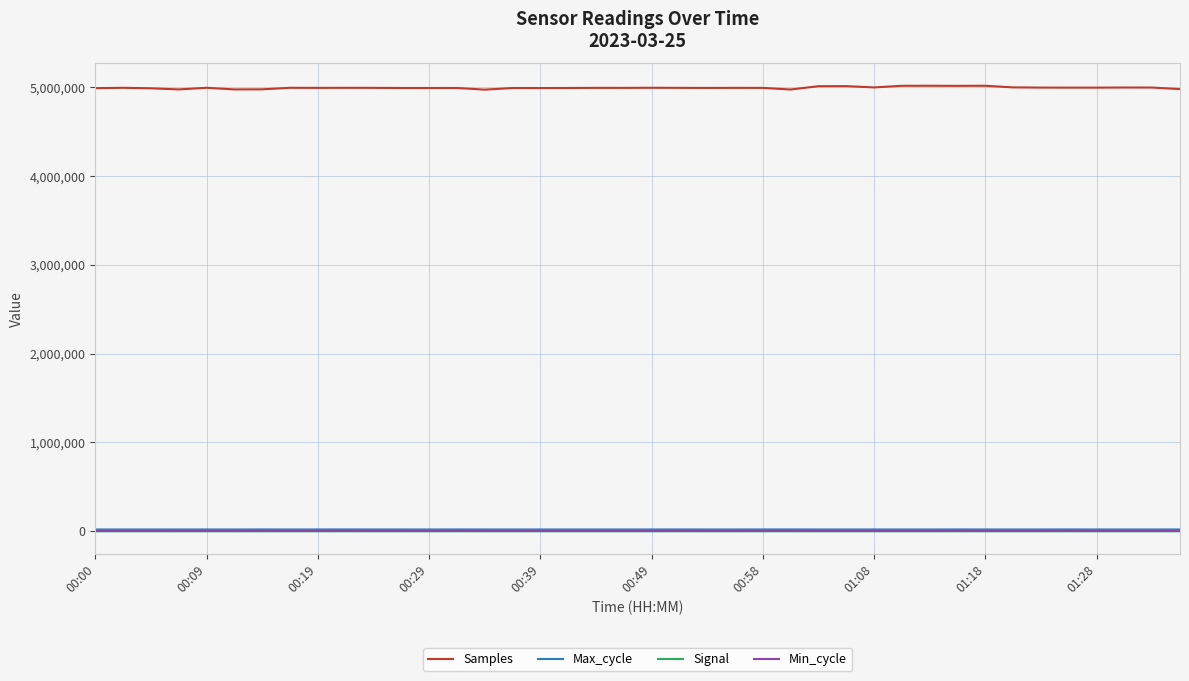

True or false: Samples and Min_cycle cross at least once.

False